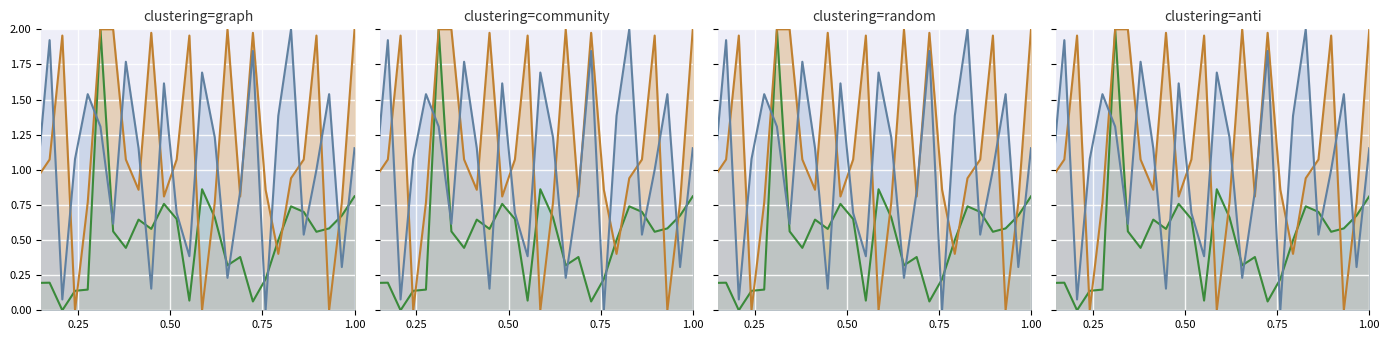

True or false: minute=1 has more than 0 interior local peaks.

True